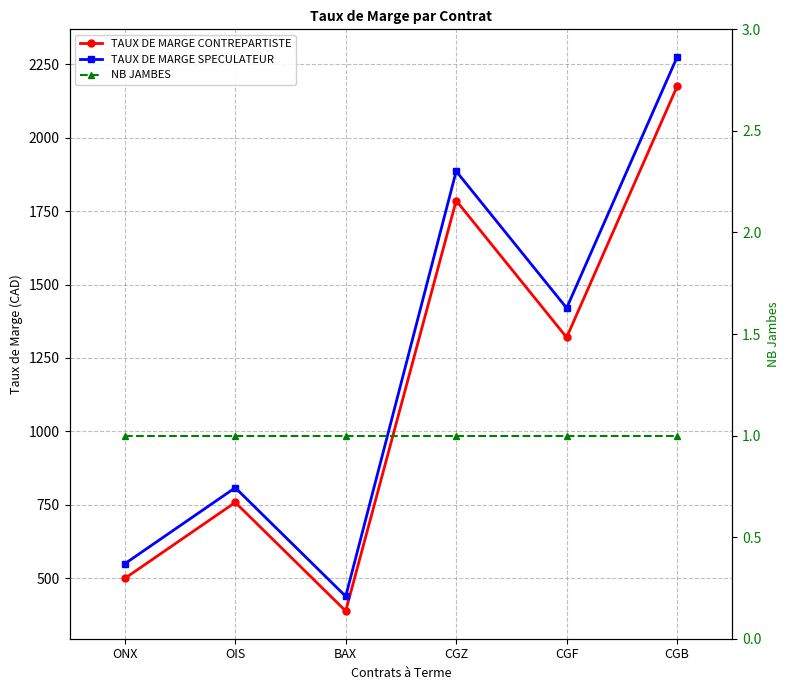

Reading left to right, list all the values displayed in this chart.

TAUX DE MARGE CONTREPARTISTE: 499	758	388	1786	1320	2175
TAUX DE MARGE SPECULATEUR: 549	808	438	1886	1420	2275
NB JAMBES: 1	1	1	1	1	1